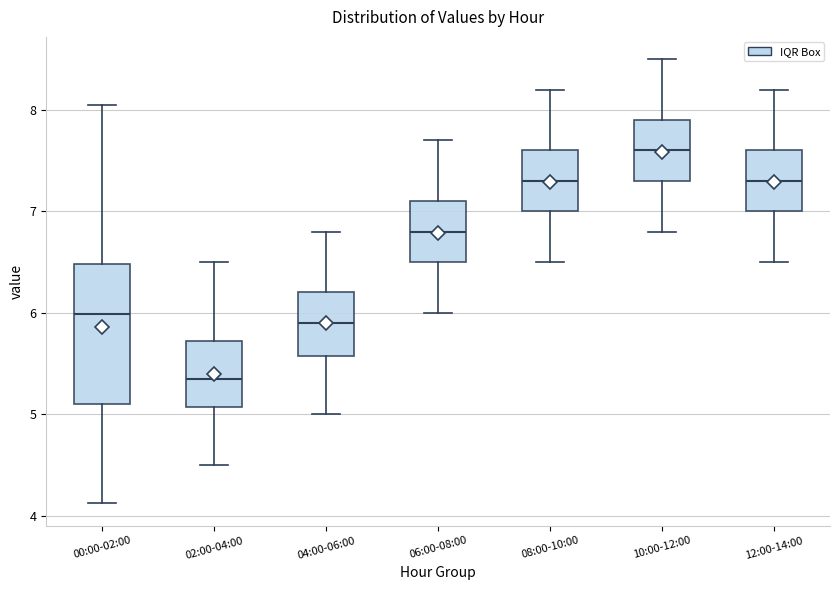

Comparing the boxes themselves (not the whiskers), which one is the tallest?

00:00-02:00